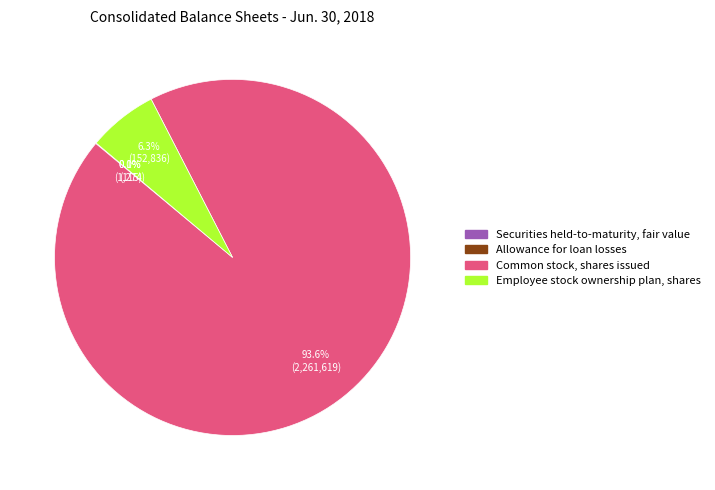

Does Employee stock ownership plan, shares represent more than half of the total?

No